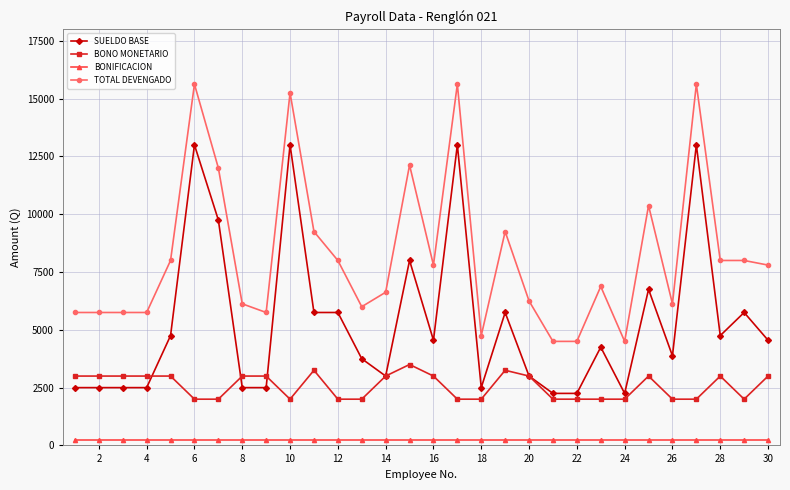

What is the greatest value displayed?

15625